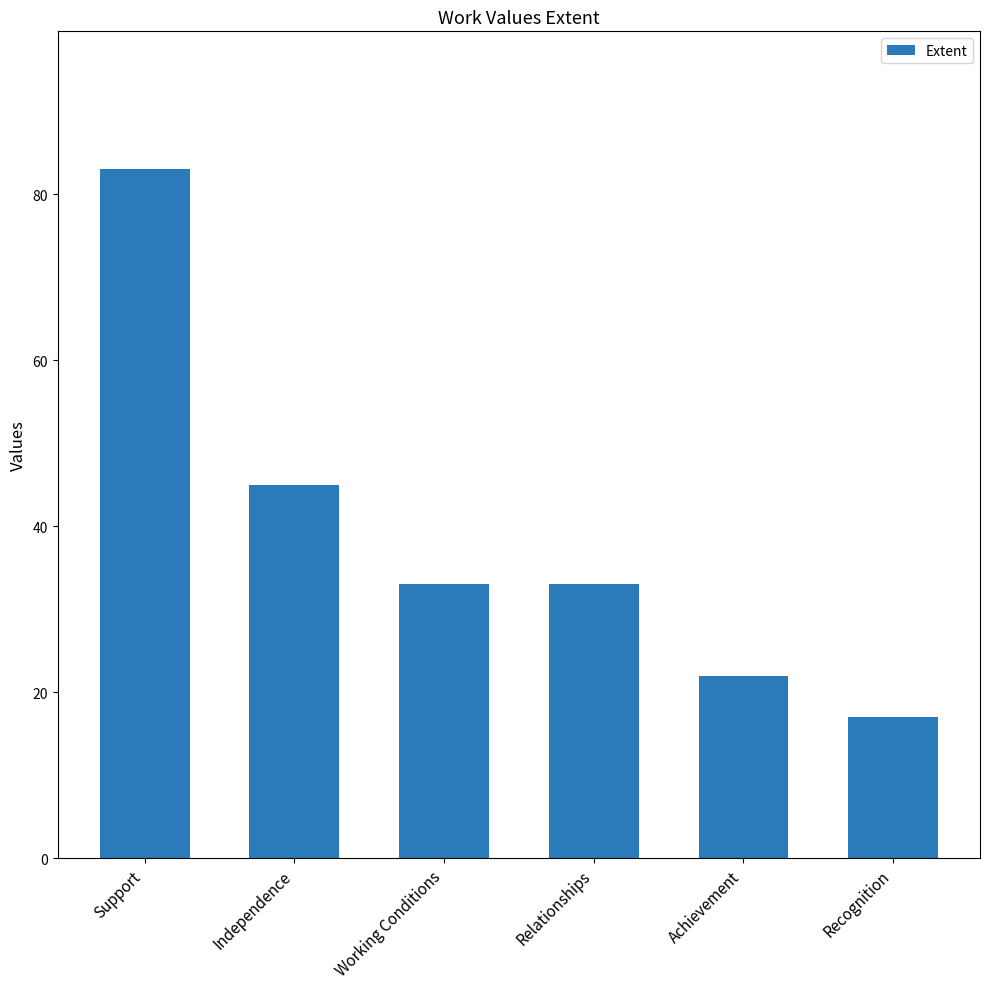

What is the sum of the values at Independence and Achievement?

67